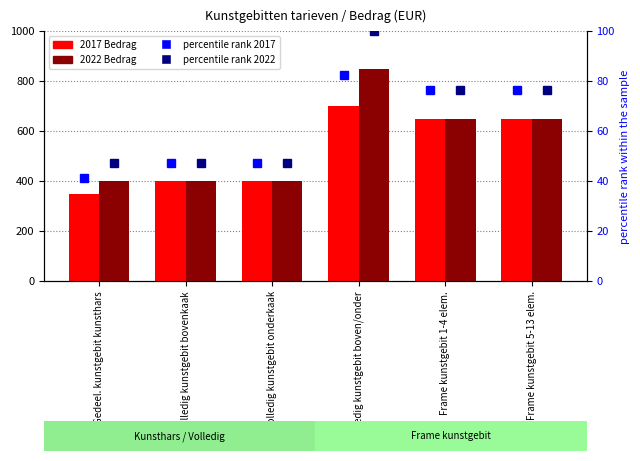

What is the sum of all 2017 Bedrag values?

3150.0